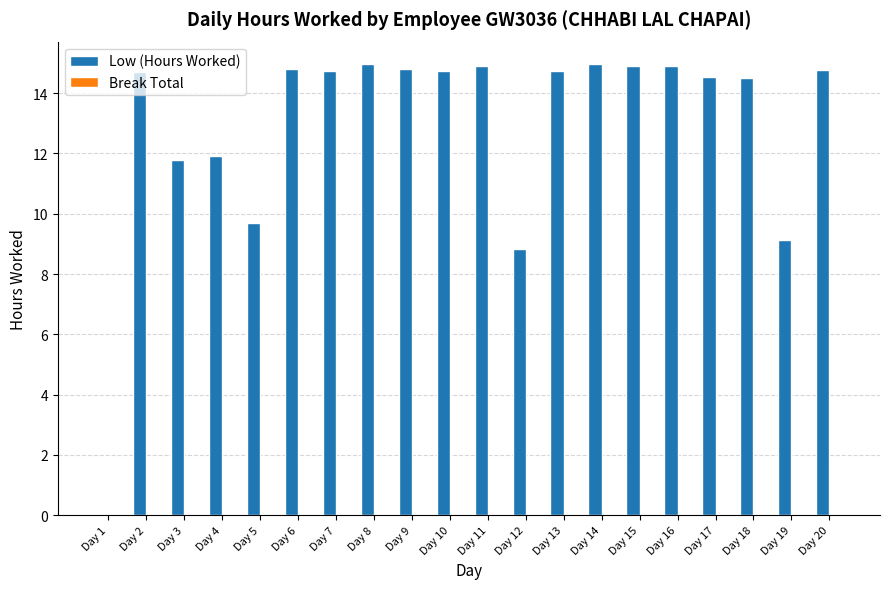

At which label does the data first exceed 14?

Day 2